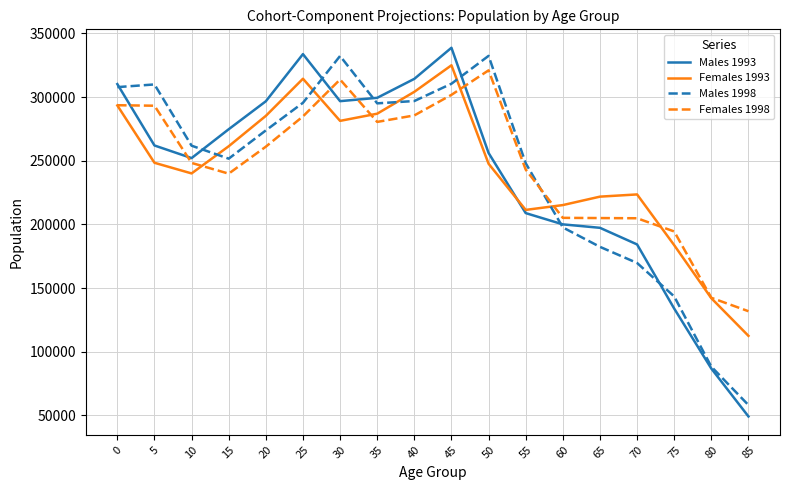

How many interior local valleys does the Males 1993 series have?

2